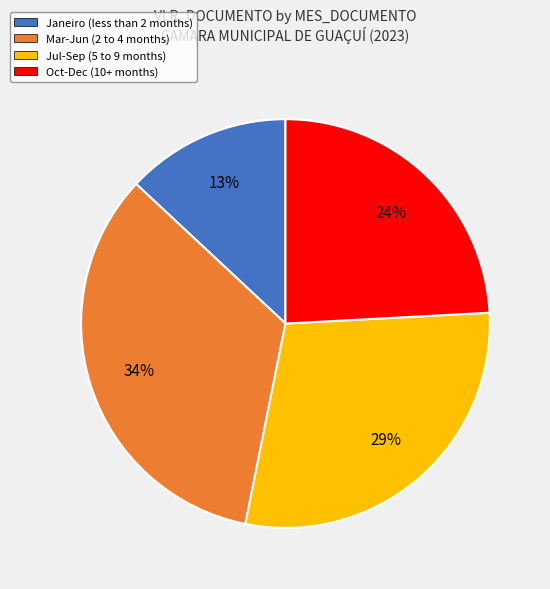

Between Janeiro (less than 2 months) and Jul-Sep (5 to 9 months), which is larger?

Jul-Sep (5 to 9 months)